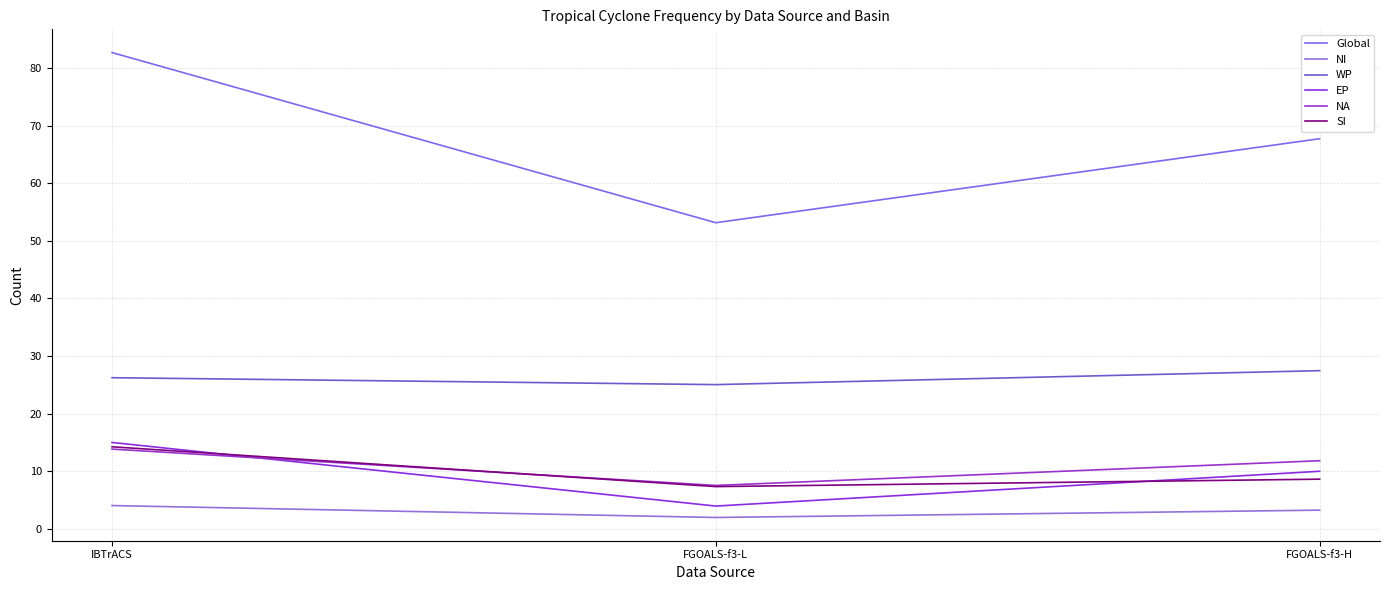

Between FGOALS-f3-L and IBTrACS, which is larger?

IBTrACS